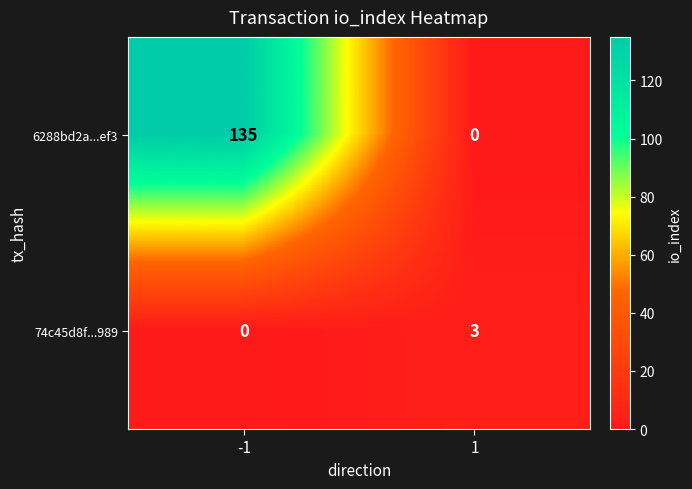

What is the sum of all 74c45d8f...989 values?

3